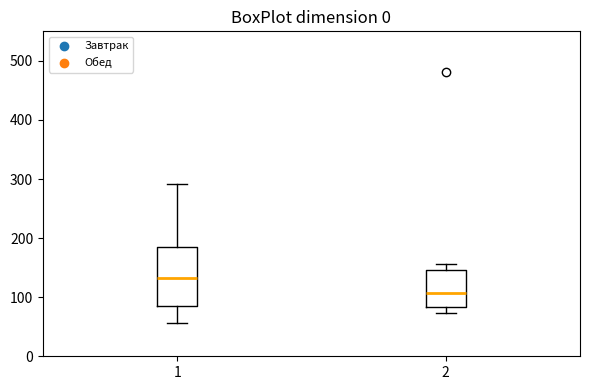

Where is the lower edge of the box at x = 2 on the y-axis? The values are not printed on the chart, so give them approximately, as read against the axis.

80